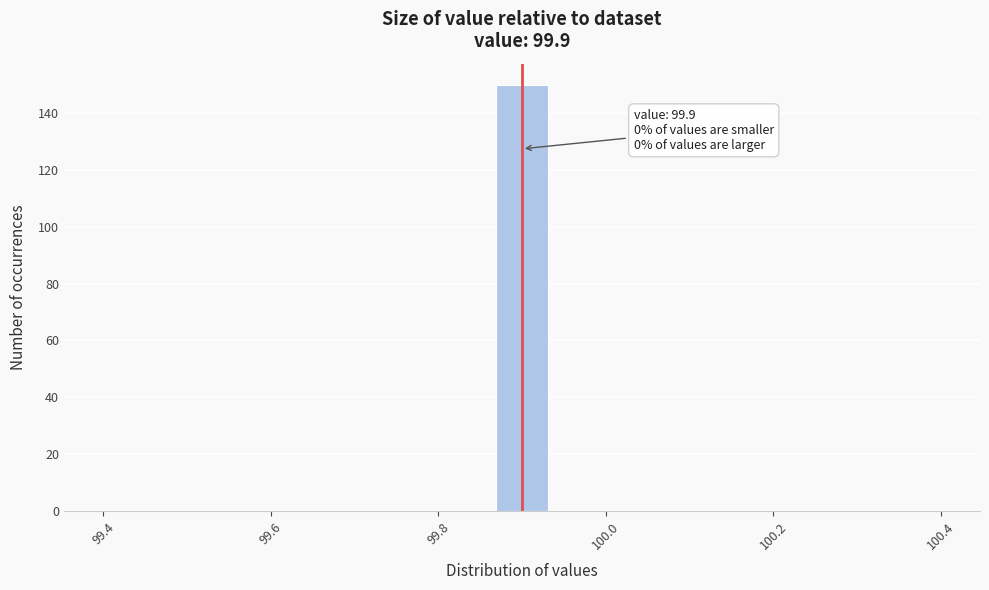

Around what value on the x-axis is the tallest bar? Give the approximate position of its centre, as read against the axis.

99.90